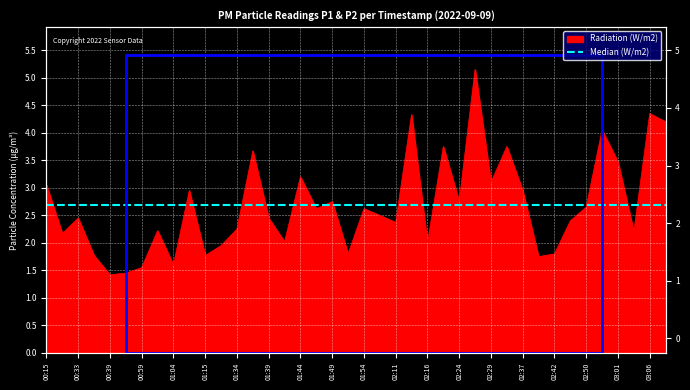

Rank the categories by value from highest to lowest.

02:27, 03:06, 02:14, 03:08, 02:58, 02:19, 02:32, 01:36, 03:01, 01:44, 02:29, 00:15, 01:13, 02:37, 01:49, 02:24, 02:50, 01:47, 01:54, 02:00, 00:33, 01:39, 02:44, 02:11, 01:34, 01:02, 03:03, 00:24, 01:42, 02:16, 01:28, 01:52, 02:42, 00:36, 01:15, 02:39, 01:04, 00:59, 00:44, 00:39